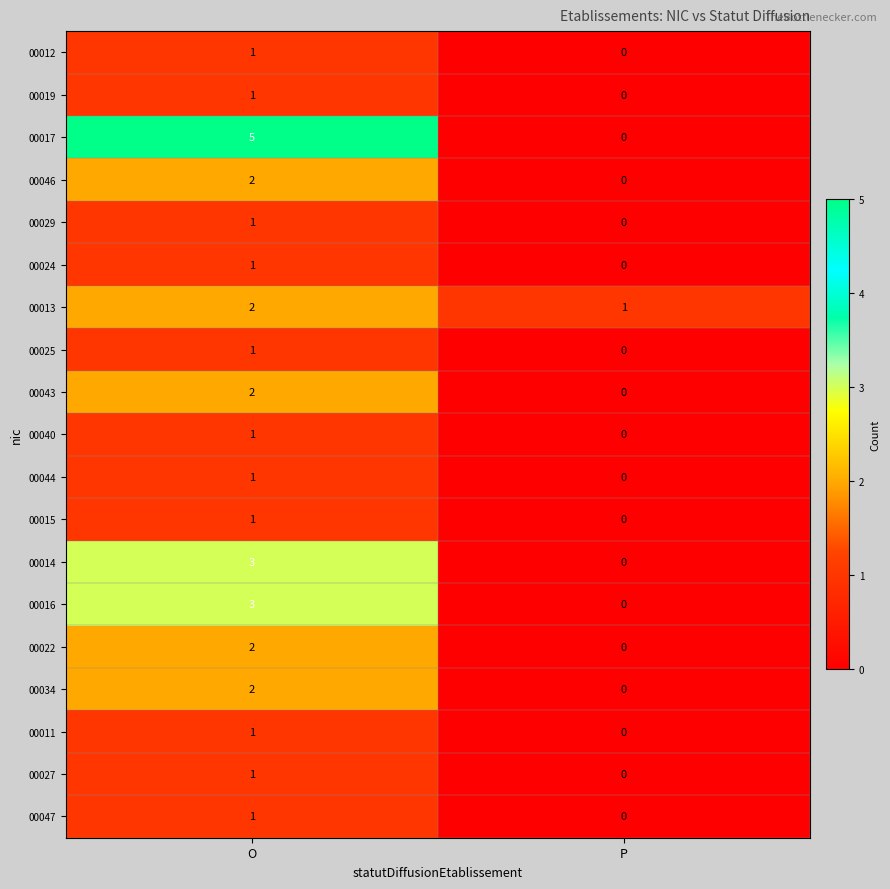

Where is 00024 nearest to the value 0?

P